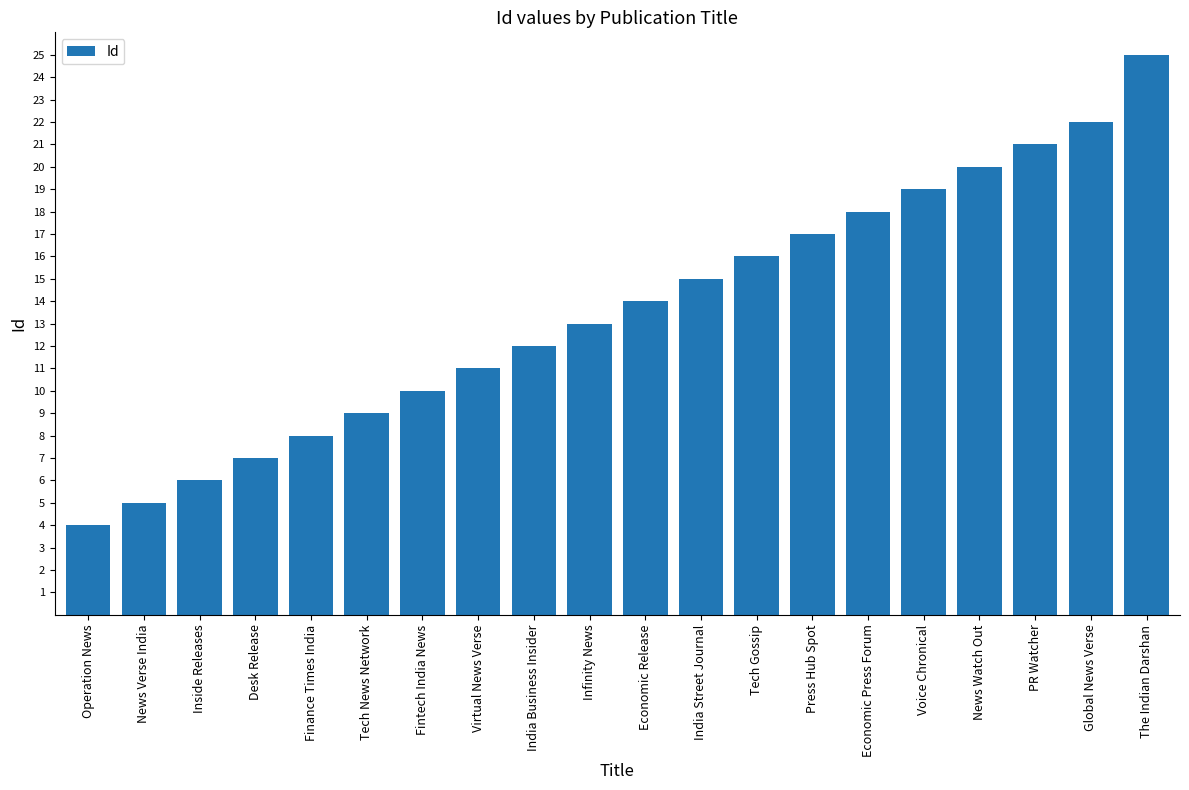

Reading left to right, extract all data points from this chart.

Operation News=4	News Verse India=5	Inside Releases=6	Desk Release=7	Finance Times India=8	Tech News Network=9	Fintech India News=10	Virtual News Verse=11	India Business Insider=12	Infinity News=13	Economic Release=14	India Street Journal=15	Tech Gossip=16	Press Hub Spot=17	Economic Press Forum=18	Voice Chronical=19	News Watch Out=20	PR Watcher=21	Global News Verse=22	The Indian Darshan=25